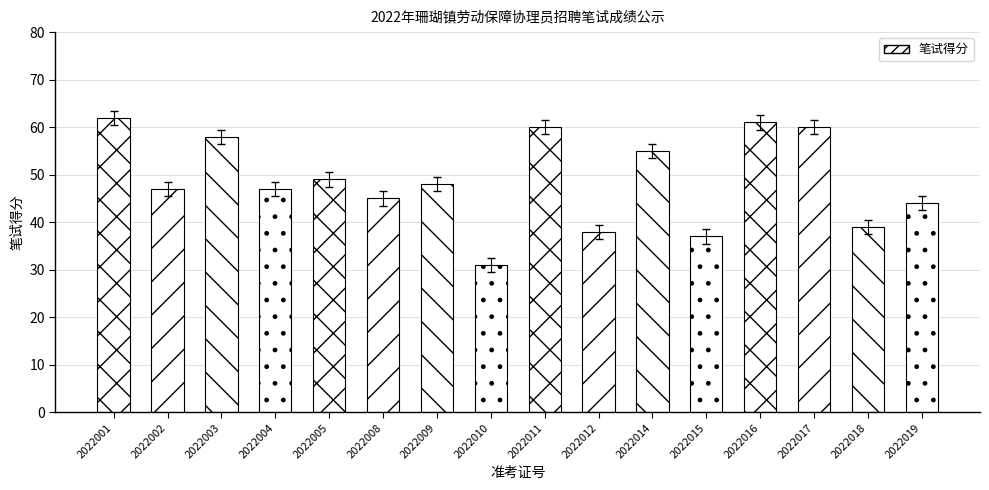

Does the chart contain stacked bars?

No